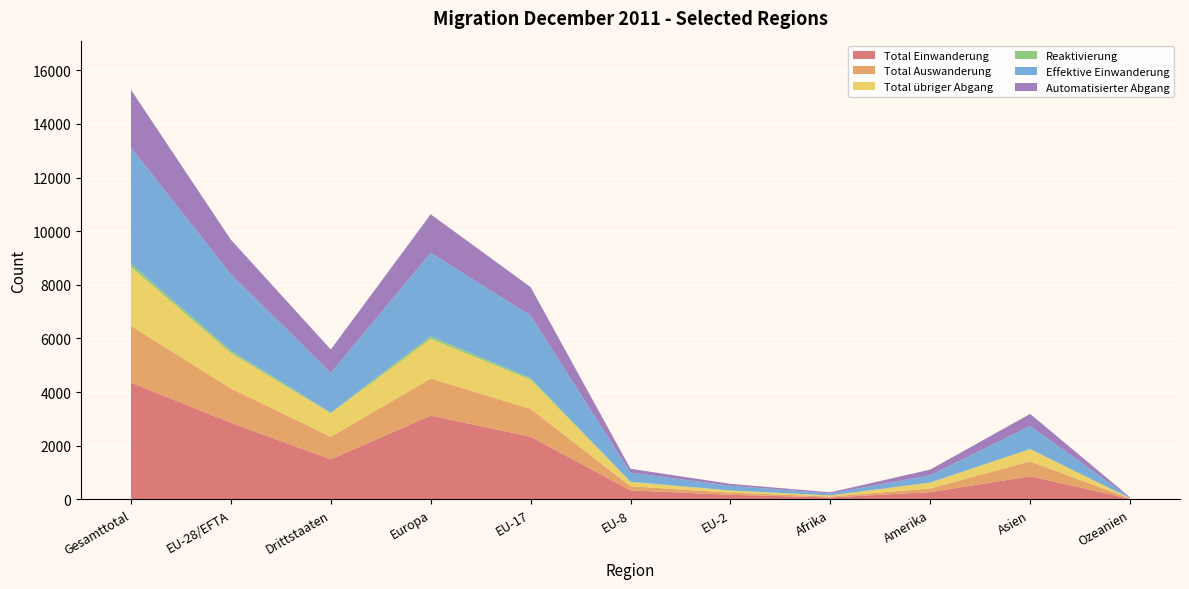

Reading left to right, list all the values displayed in this chart.

Total Einwanderung: 4354	2859	1495	3126	2337	338	173	72	271	863	22
Total Auswanderung: 2120	1278	842	1382	1040	152	80	35	135	557	11
Total übriger Abgang: 2197	1325	872	1478	1087	156	74	42	213	452	12
Reaktivierung: 120	90	30	99	65	17	8	0	12	9	0
Effektive Einwanderung: 4325	2845	1480	3109	2327	335	172	72	267	855	22
Automatisierter Abgang: 2157	1286	871	1438	1061	144	73	42	213	452	12